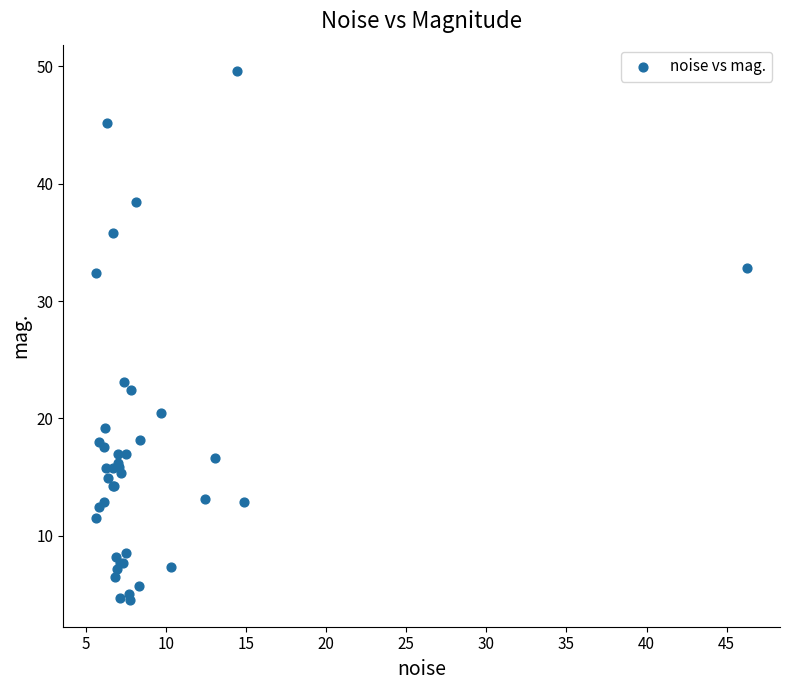

What Y value in the scatter plot is closest to 27?

23.1